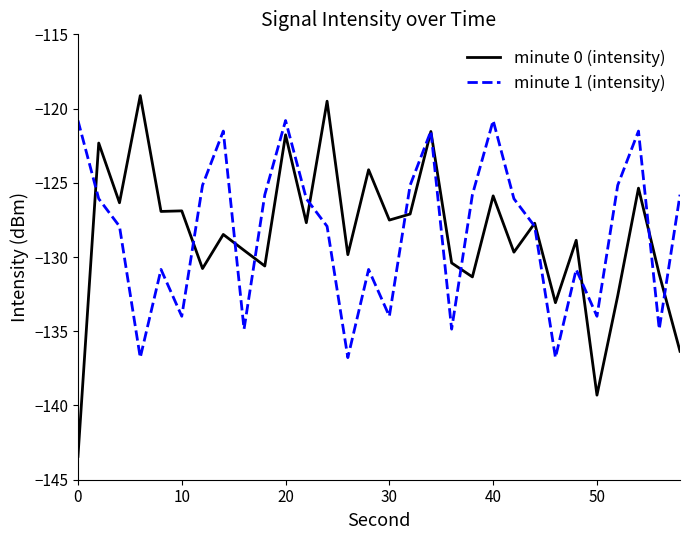

What is the maximum value shown in the chart?

-119.1